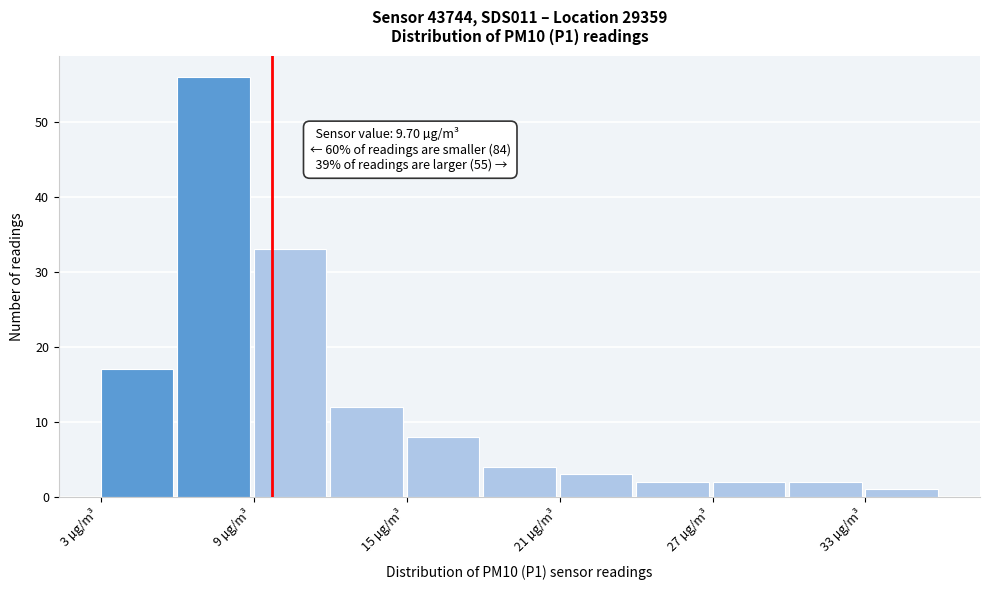

Around what value on the x-axis is the tallest bar? Give the approximate position of its centre, as read against the axis.

7